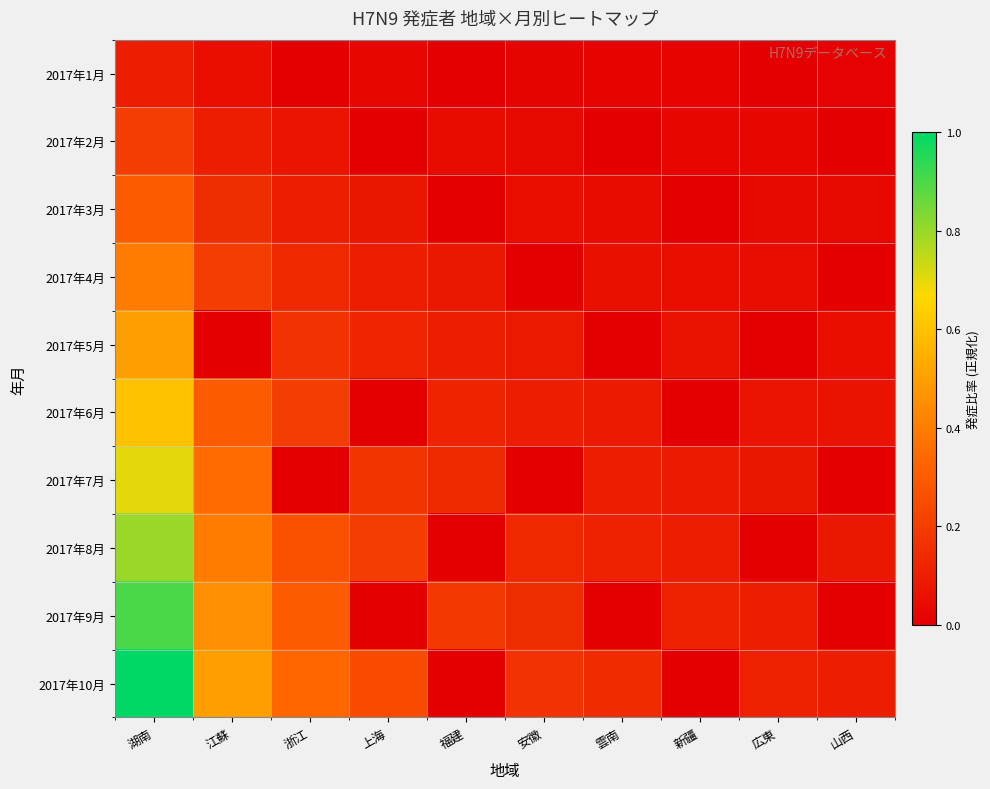

Which label corresponds to the largest value in the chart?

湖南